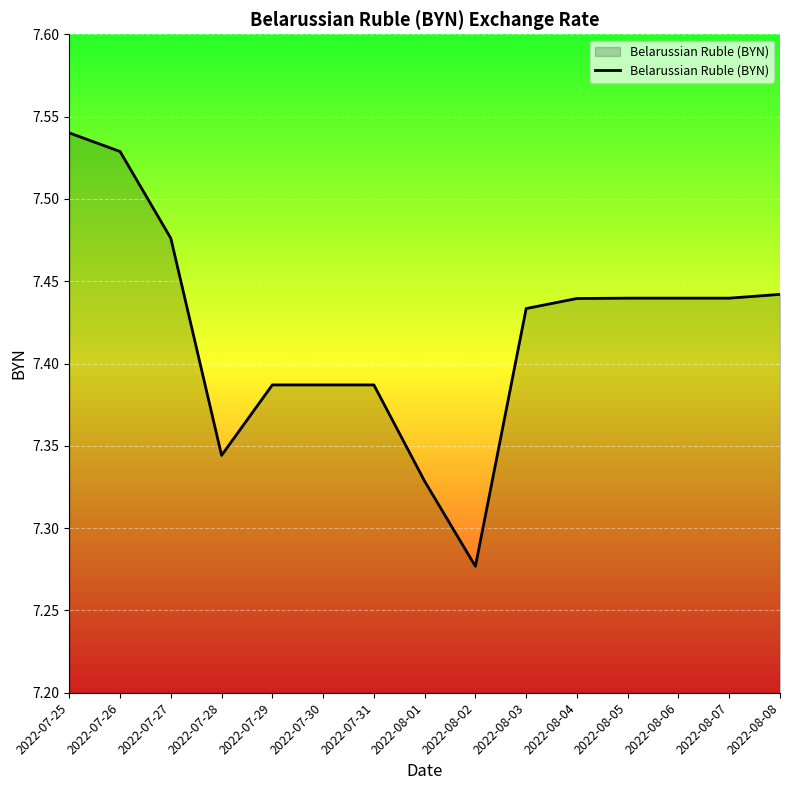

True or false: the data shows 3.4 at 2022-08-01.

False